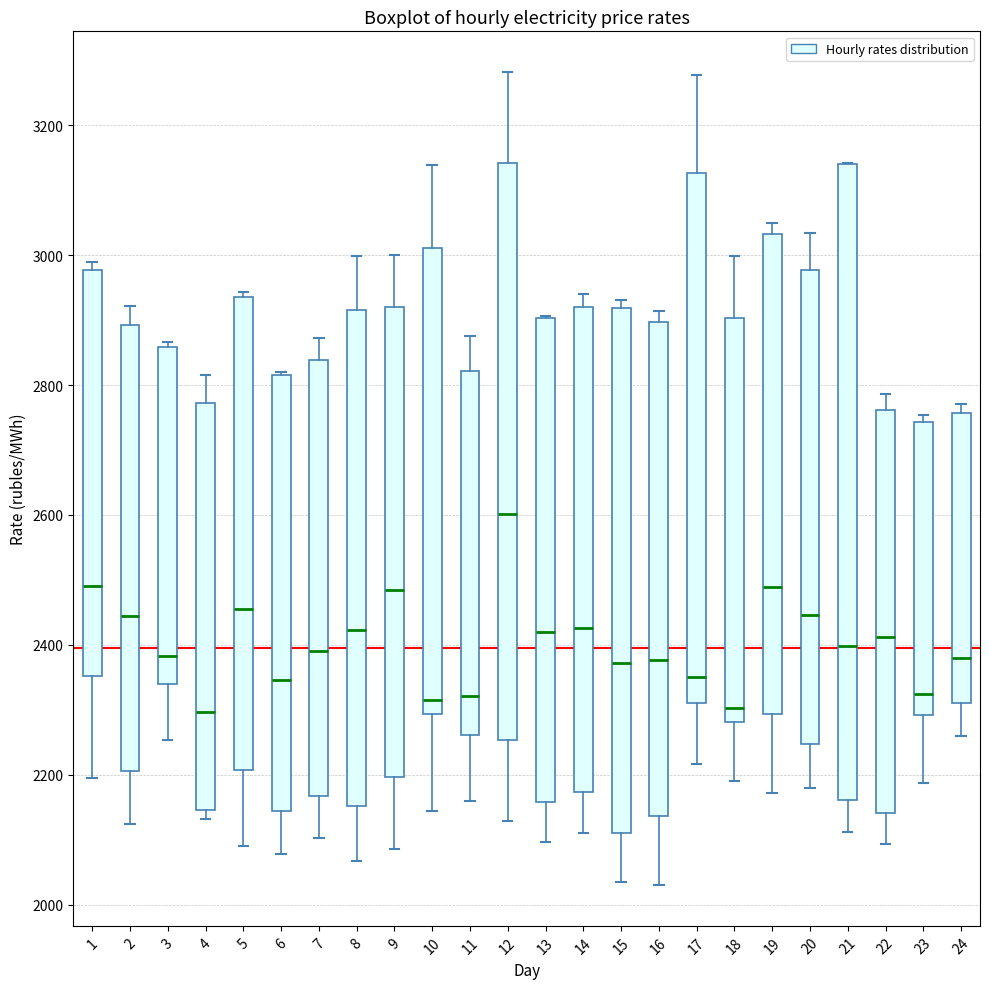

Reading left to right, transcribe this box plot: for each box, give where its median line is, the range the box spans, and where its two whiskers end, as read against the y-axis. The values are not printed on the chart, so give them approximately, as read against the axis.

1: median 2500, box 2360 to 2980, whiskers 2200 to 2980 (just above the box's upper edge)
2: median 2440, box 2200 to 2900, whiskers 2120 to 2920
3: median 2380, box 2340 to 2860, whiskers 2260 to 2860 (just above the box's upper edge)
4: median 2300, box 2140 to 2780, whiskers 2140 (just below the box's lower edge) to 2820
5: median 2460, box 2200 to 2940, whiskers 2080 to 2940 (just above the box's upper edge)
6: median 2340, box 2140 to 2820, whiskers 2080 to 2820
7: median 2400, box 2160 to 2840, whiskers 2100 to 2880
8: median 2420, box 2160 to 2920, whiskers 2060 to 3000
9: median 2480, box 2200 to 2920, whiskers 2080 to 3000
10: median 2320, box 2300 to 3020, whiskers 2140 to 3140
11: median 2320, box 2260 to 2820, whiskers 2160 to 2880
12: median 2600, box 2260 to 3140, whiskers 2120 to 3280
13: median 2420, box 2160 to 2900, whiskers 2100 to 2900
14: median 2420, box 2180 to 2920, whiskers 2100 to 2940
15: median 2380, box 2120 to 2920, whiskers 2040 to 2940
16: median 2380, box 2140 to 2900, whiskers 2020 to 2920
17: median 2360, box 2320 to 3120, whiskers 2220 to 3280
18: median 2300, box 2280 to 2900, whiskers 2200 to 3000
19: median 2480, box 2300 to 3040, whiskers 2180 to 3060
20: median 2440, box 2240 to 2980, whiskers 2180 to 3040
21: median 2400, box 2160 to 3140, whiskers 2120 to 3140
22: median 2420, box 2140 to 2760, whiskers 2100 to 2780
23: median 2320, box 2300 to 2740, whiskers 2180 to 2760
24: median 2380, box 2320 to 2760, whiskers 2260 to 2780